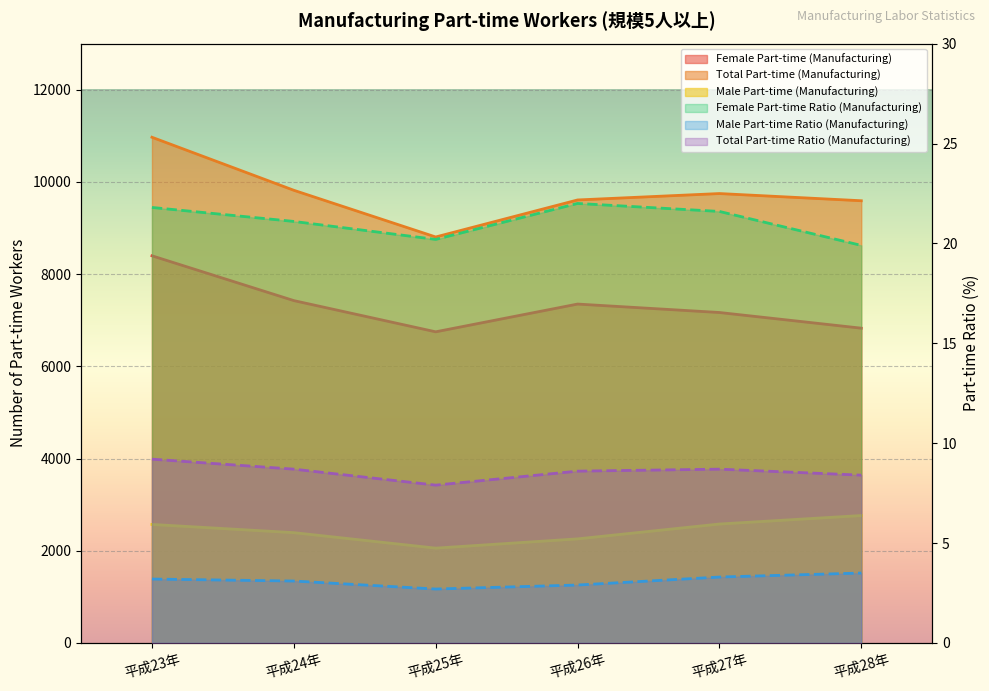

True or false: Female Part-time (Manufacturing) and Total Part-time (Manufacturing) intersect in this chart.

False